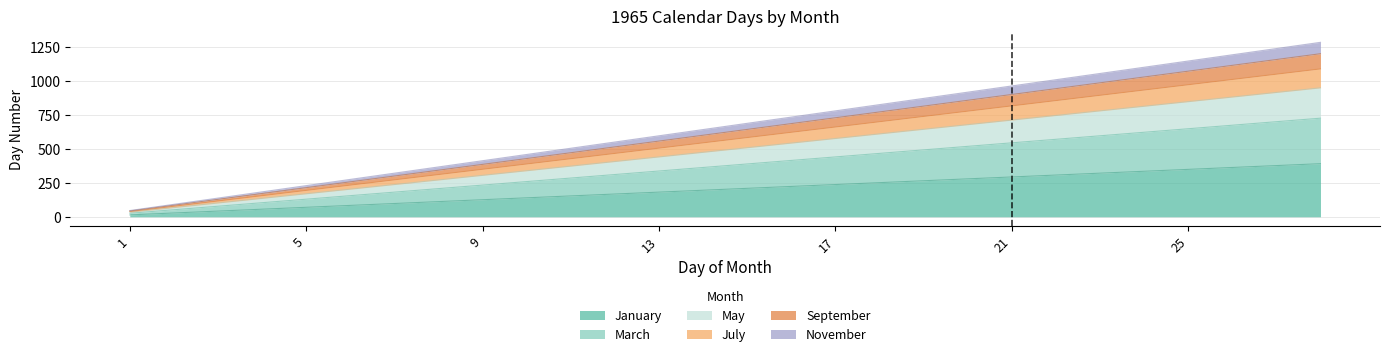

At which category is the sum across all series the highest?

28